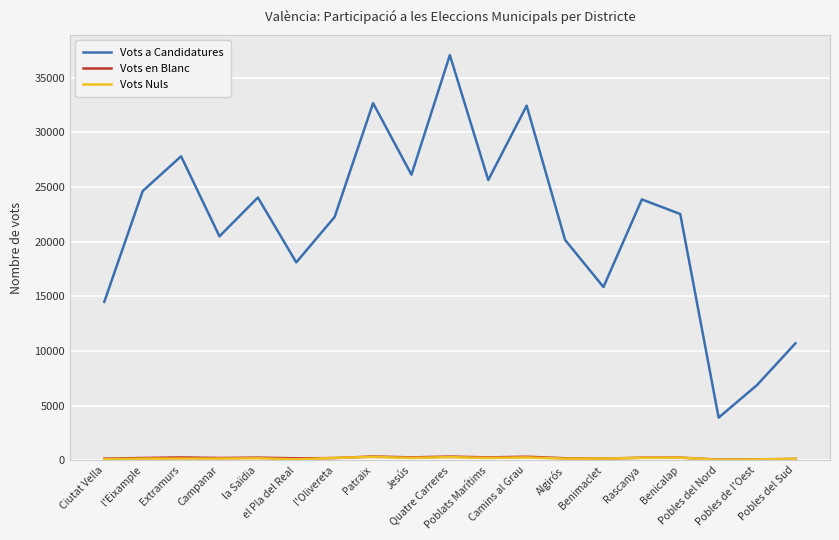

The value of Vots a Candidatures at Algirós is 27365. True or false?

False